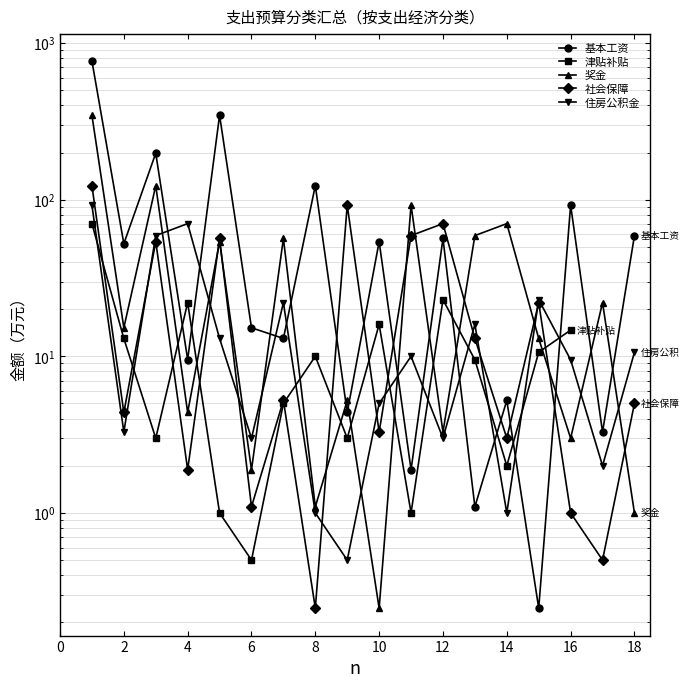

What is the difference between the maximum and minimum values in the 基本工资 series?

768.4